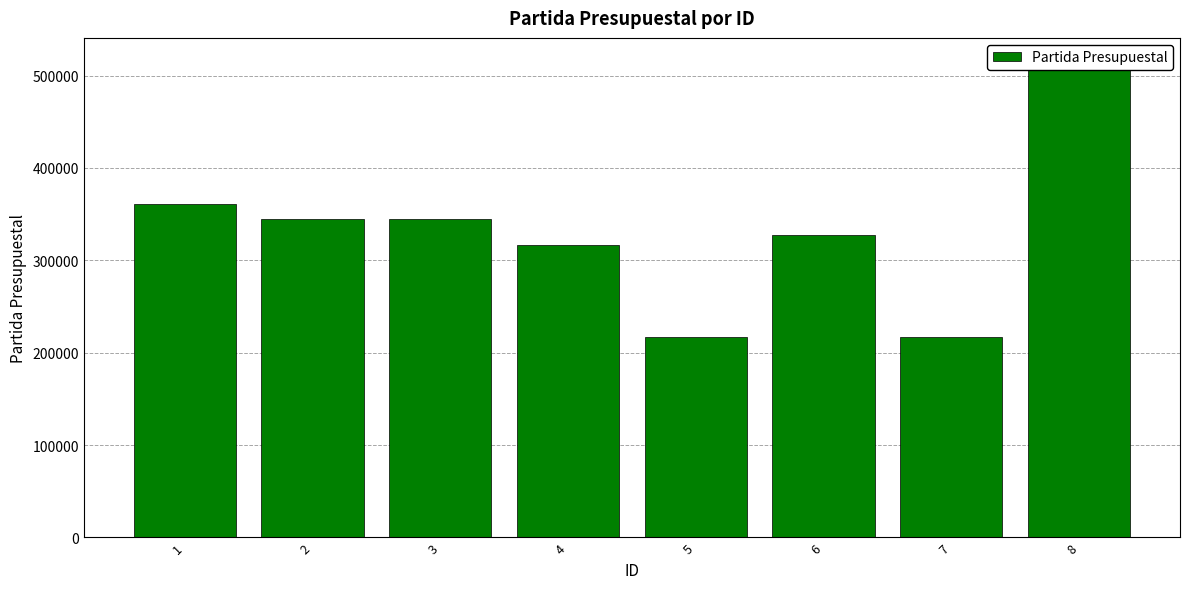

The value at 8 is 515001. True or false?

True